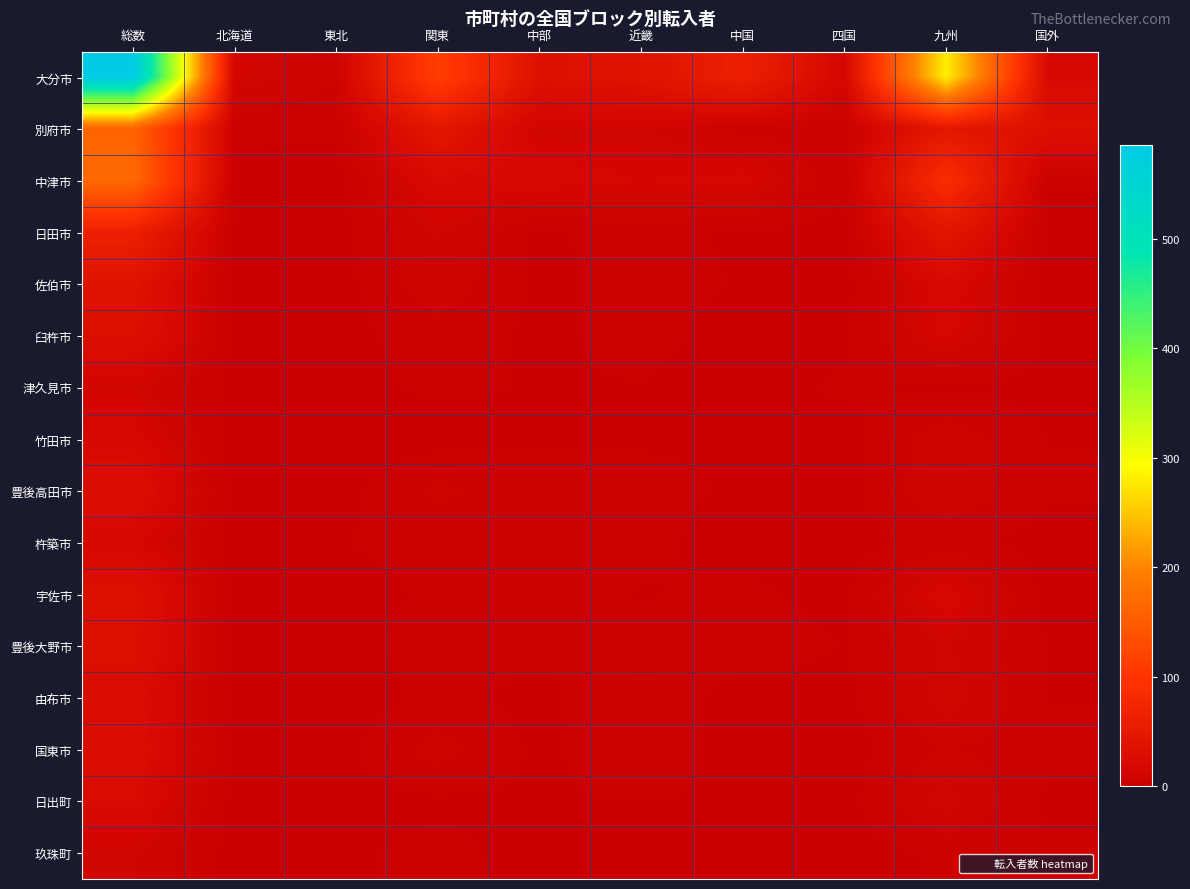

Between 中国 and 四国, which series saw the biggest shift?

大分市